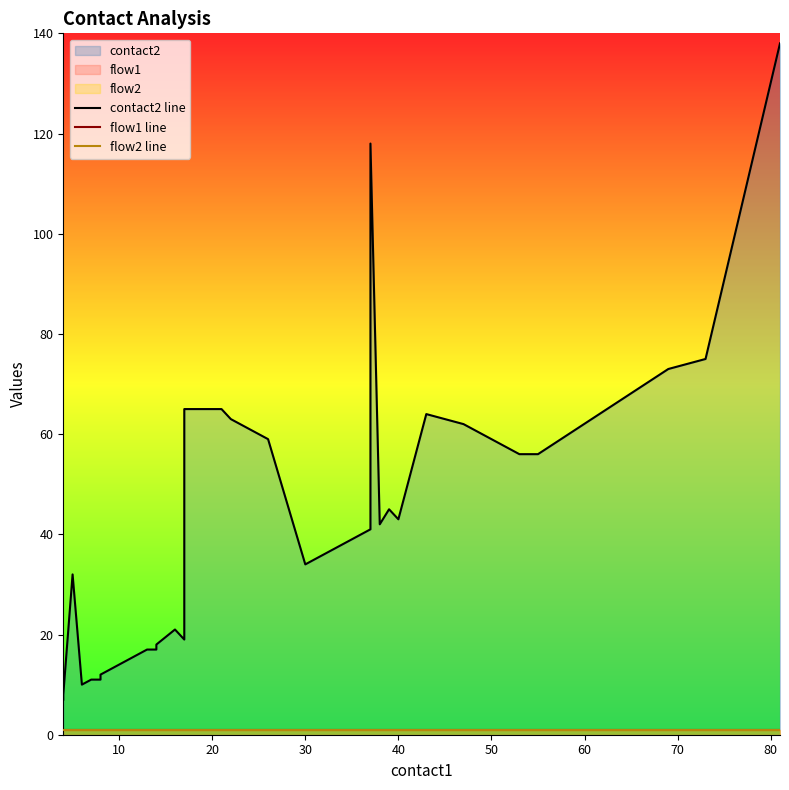

Does the chart display data point markers on the line(s)?

No